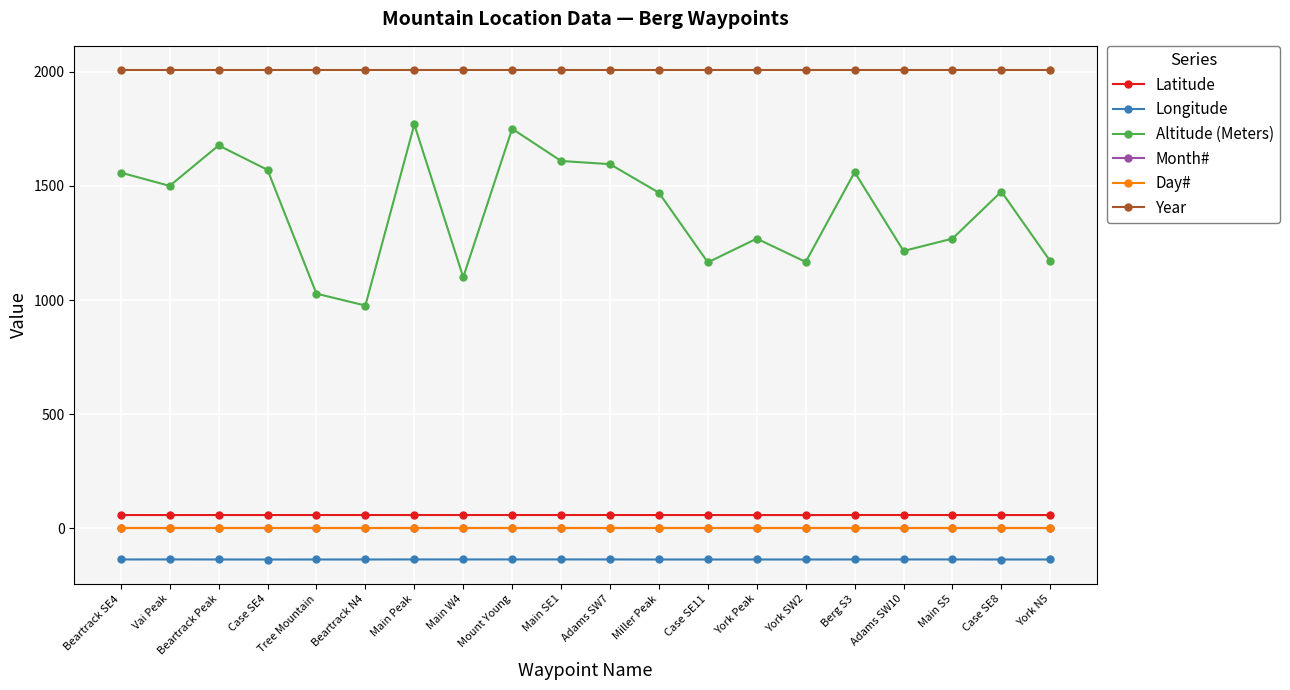

What is the spread (max minus min) of values at Beartrack SE4?

2141.8